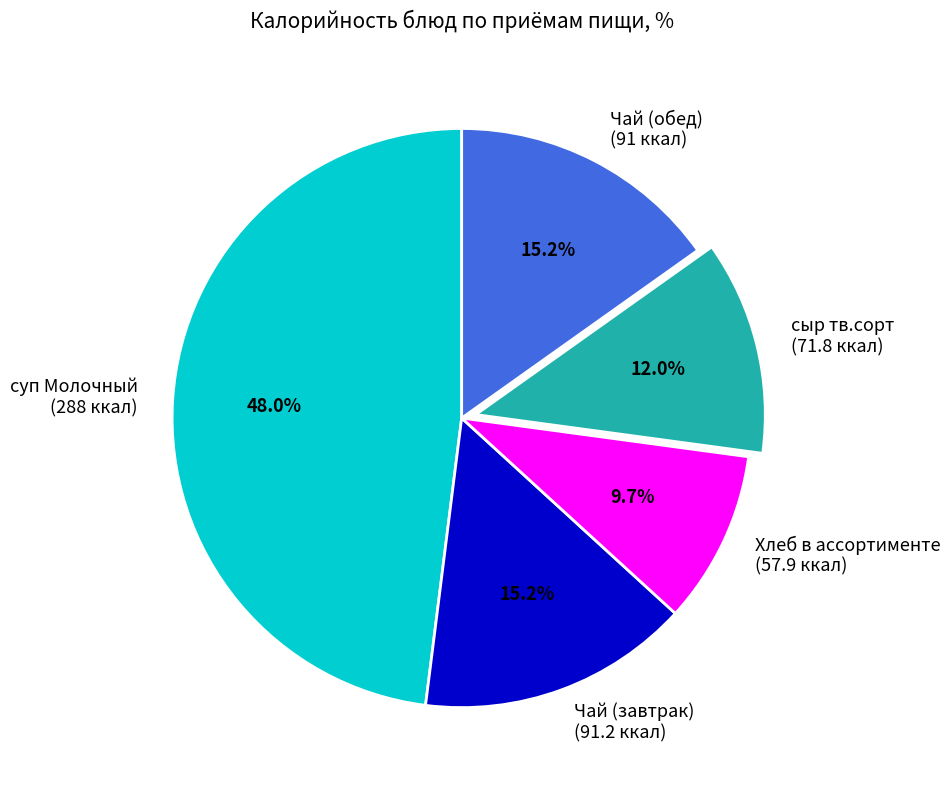

Count the number of slices in the pie.

5